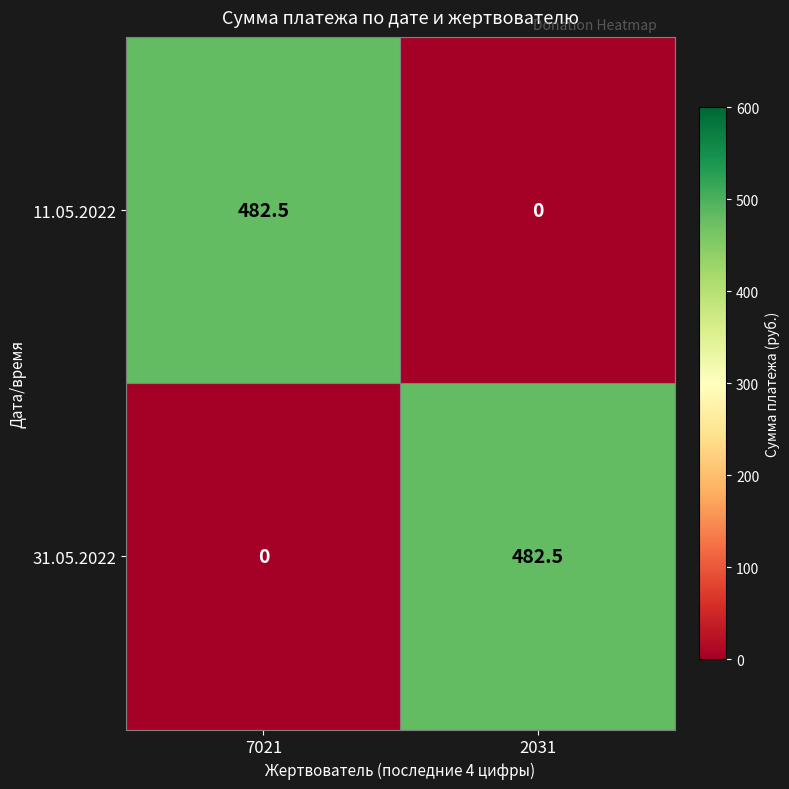

Reading right to left, what are all the values shown in this chart?

11.05.2022: 2031=0.0	7021=482.5
31.05.2022: 2031=482.5	7021=0.0